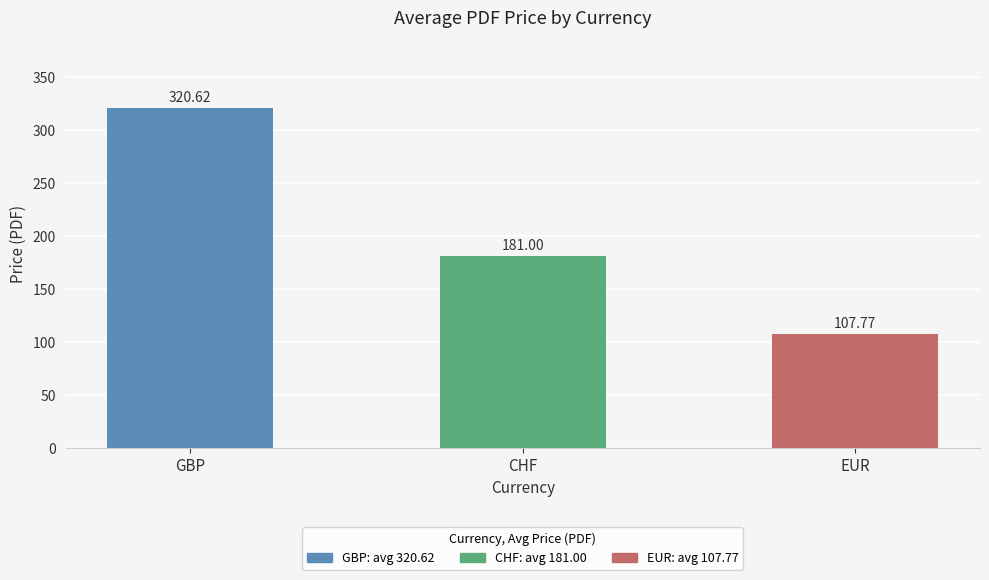

Where is the data nearest to the value 214?

CHF